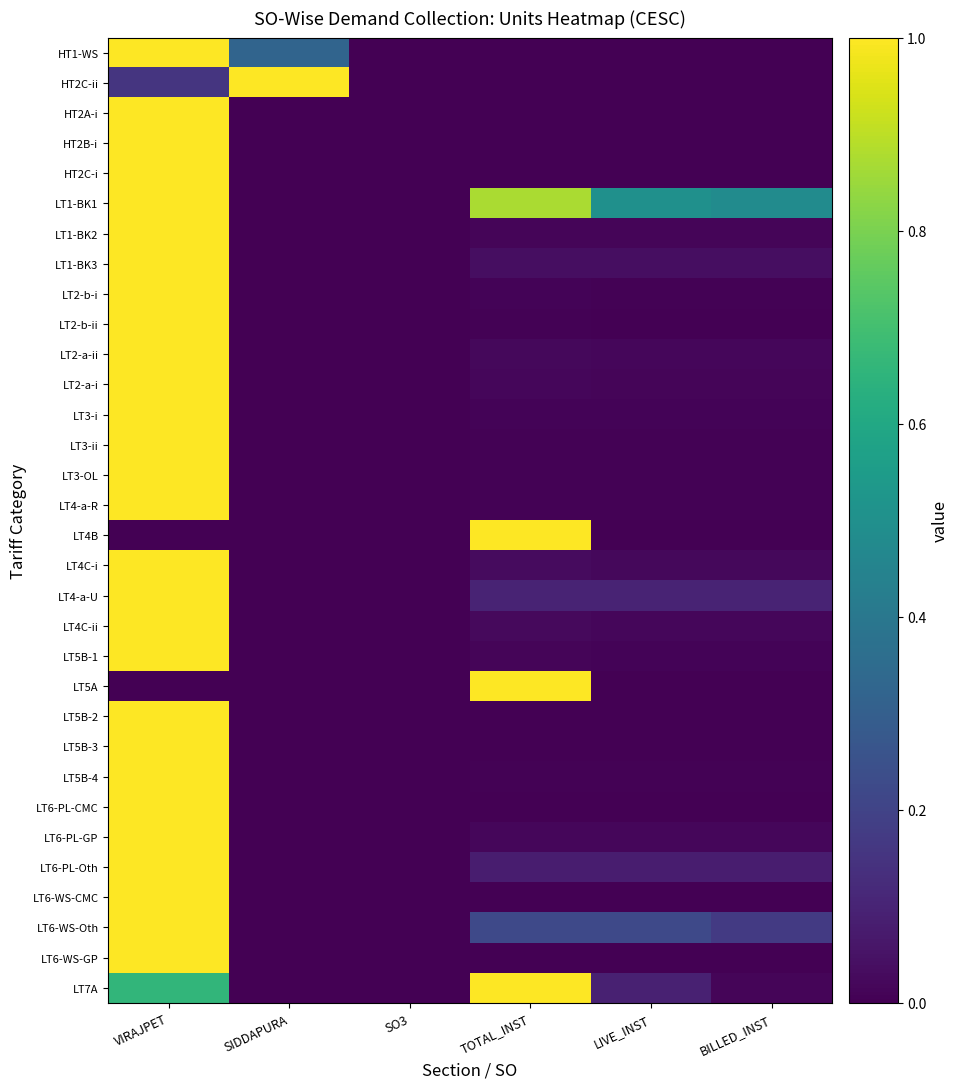

At which category is the sum across all series the highest?

VIRAJPET